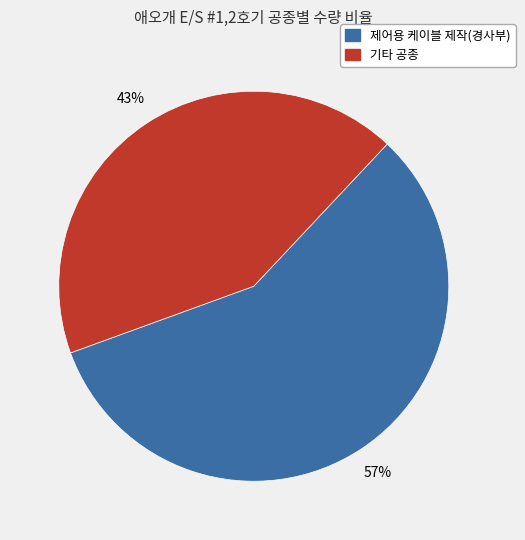

Is there any slice that represents more than half of the pie?

Yes